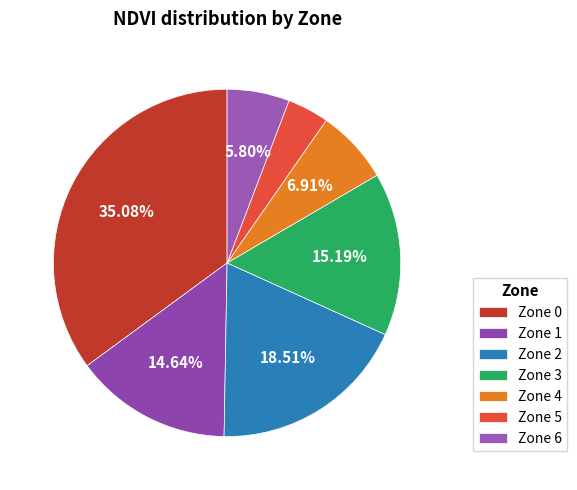

To the nearest percent, what is the average slice percentage?

14%